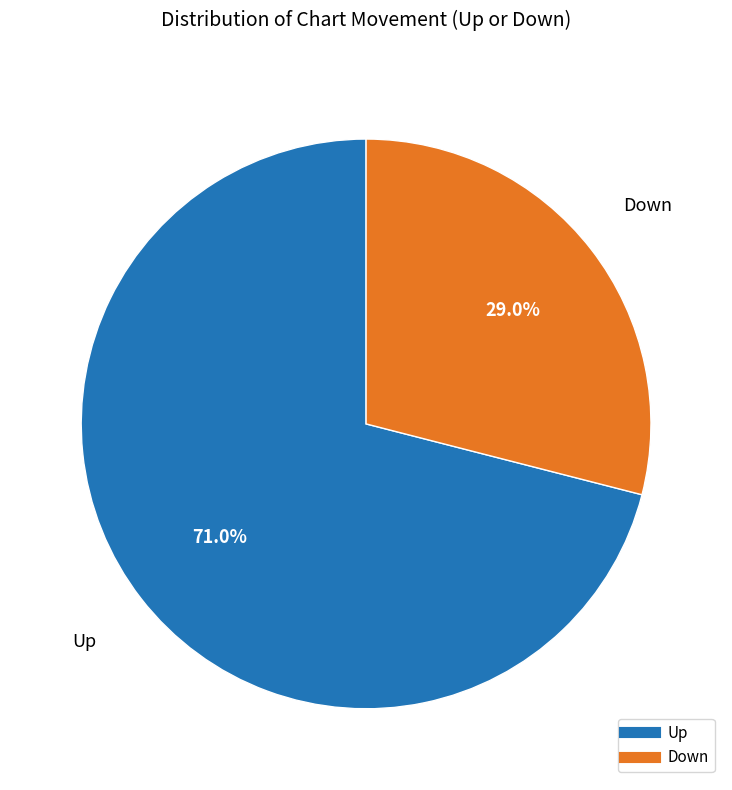

Does any single category account for the majority?

Yes